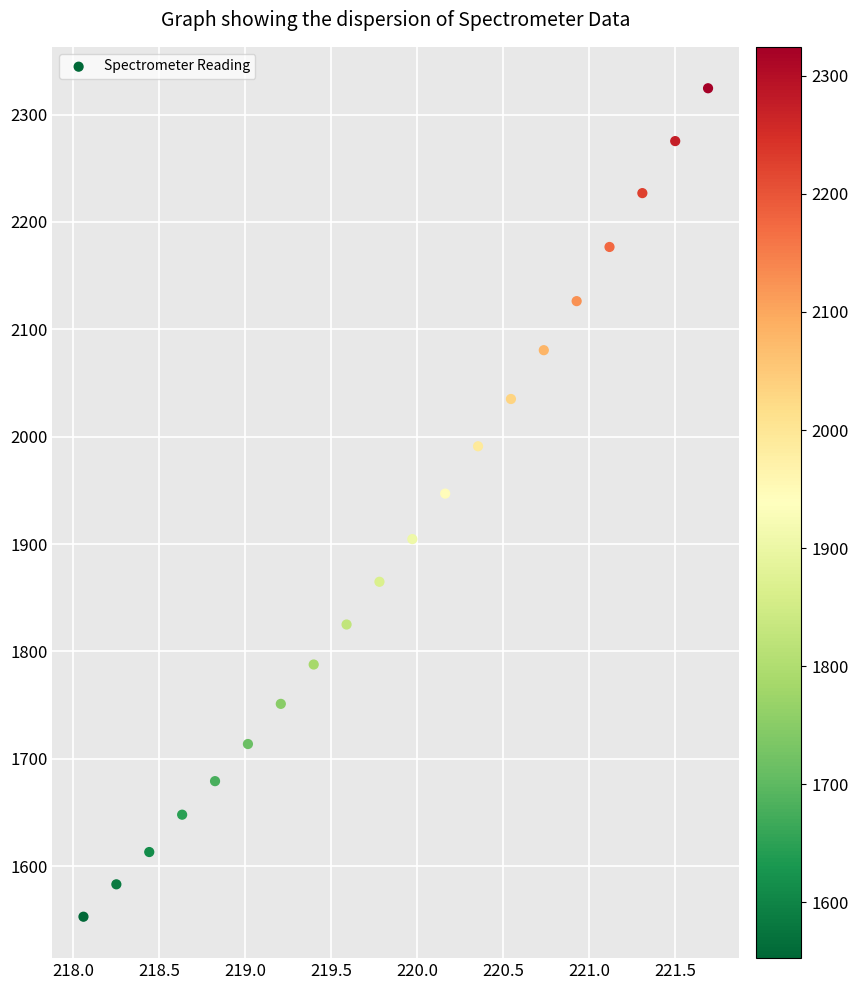

What Y value in the scatter plot is closest to 1938?

1946.9